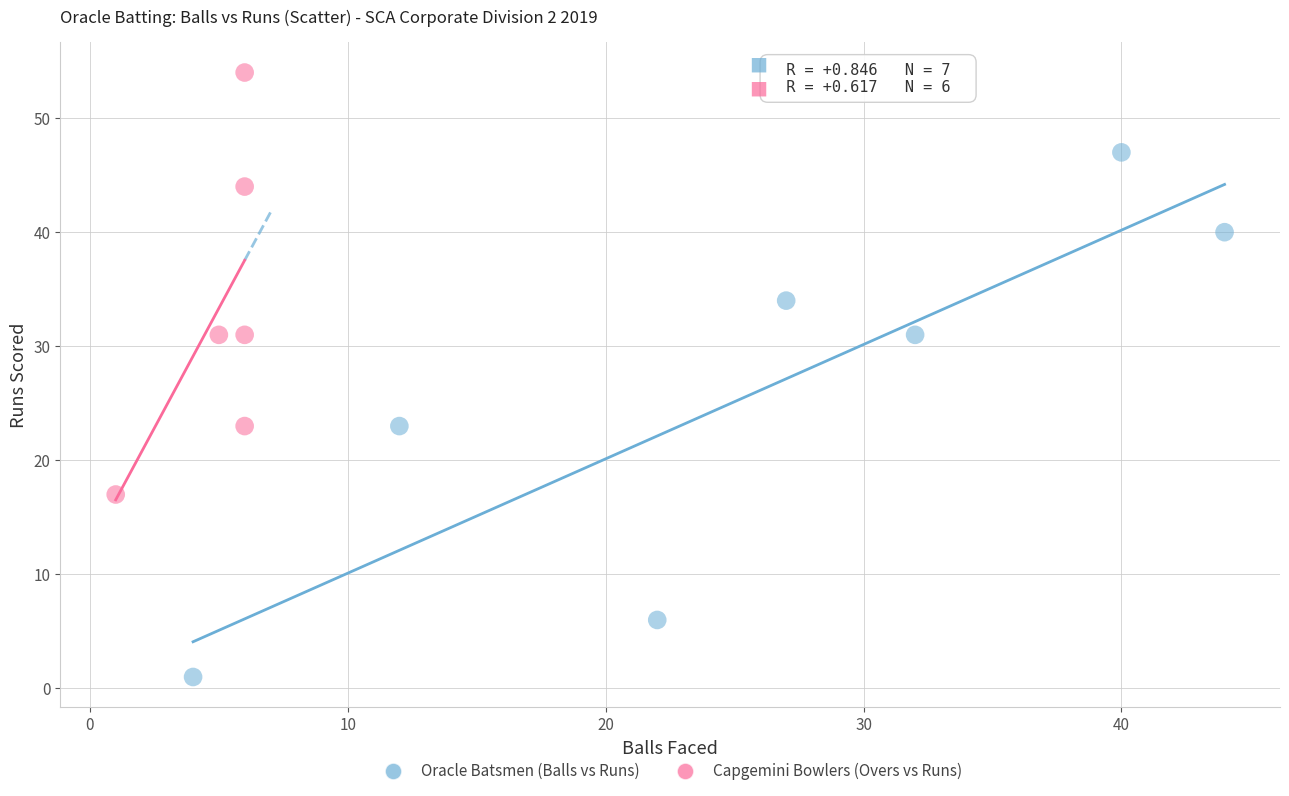

Which series has the largest Y range (max minus min)?

Oracle Batsmen (Balls vs Runs)